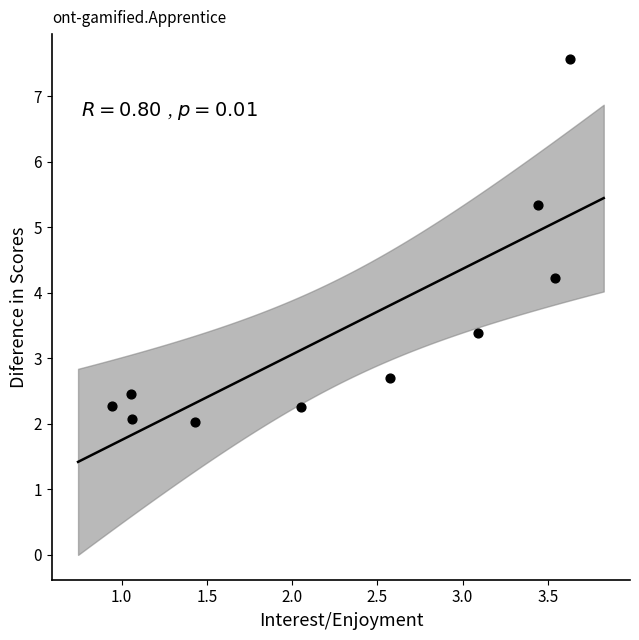

What Y value in the scatter plot is closest to 4?

4.2